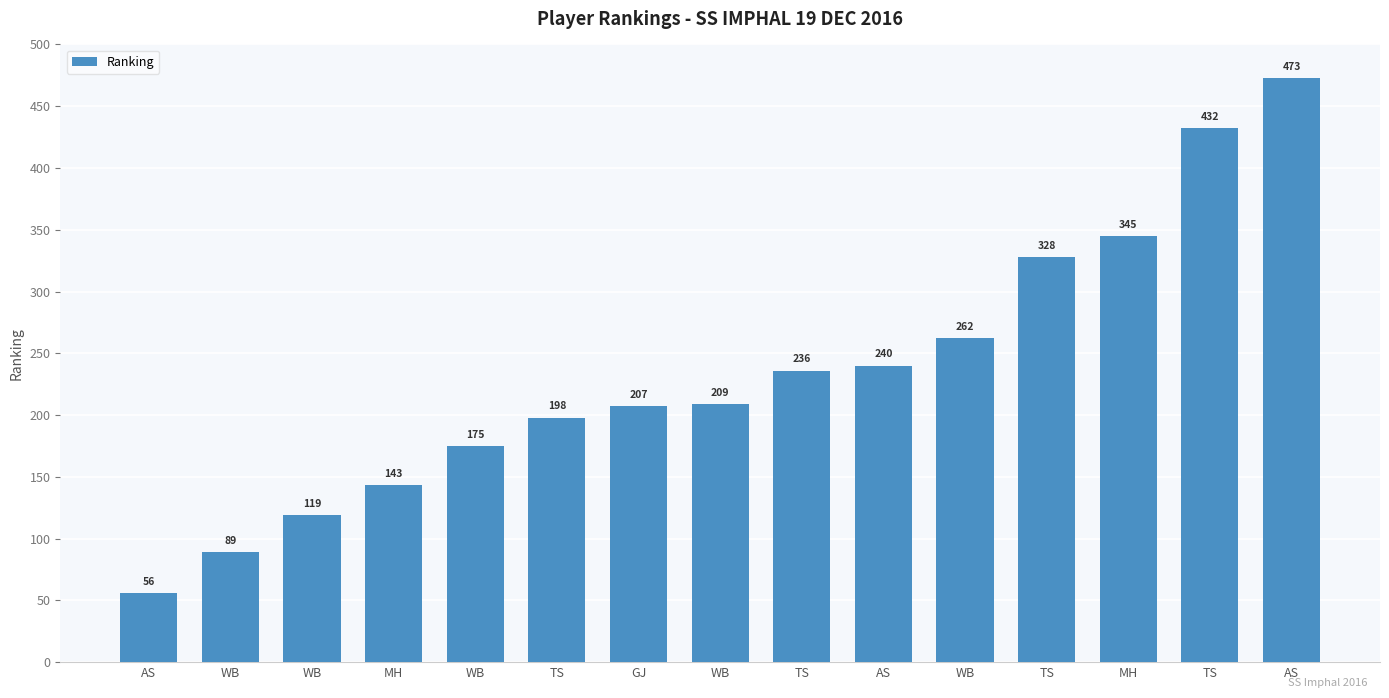

How many bars are there in total?

15